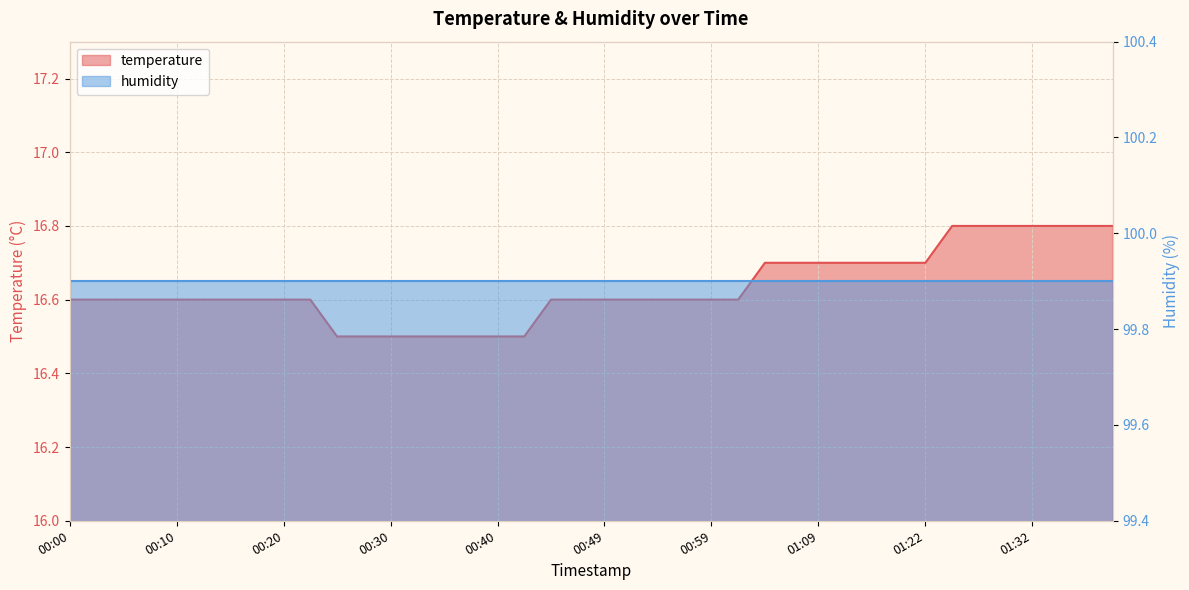

Which category has the highest value across all series?

01:24